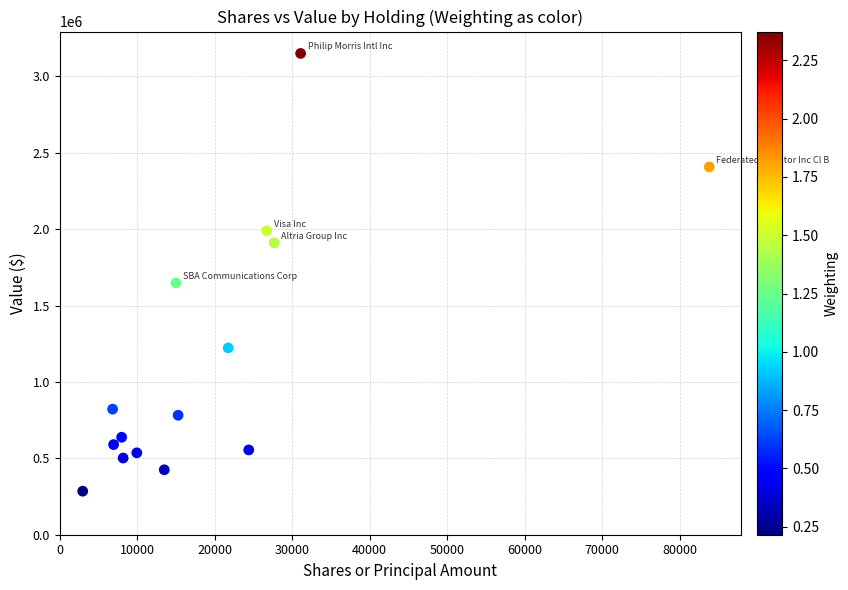

What Y value in the scatter plot is closest to 1717500?

1648000